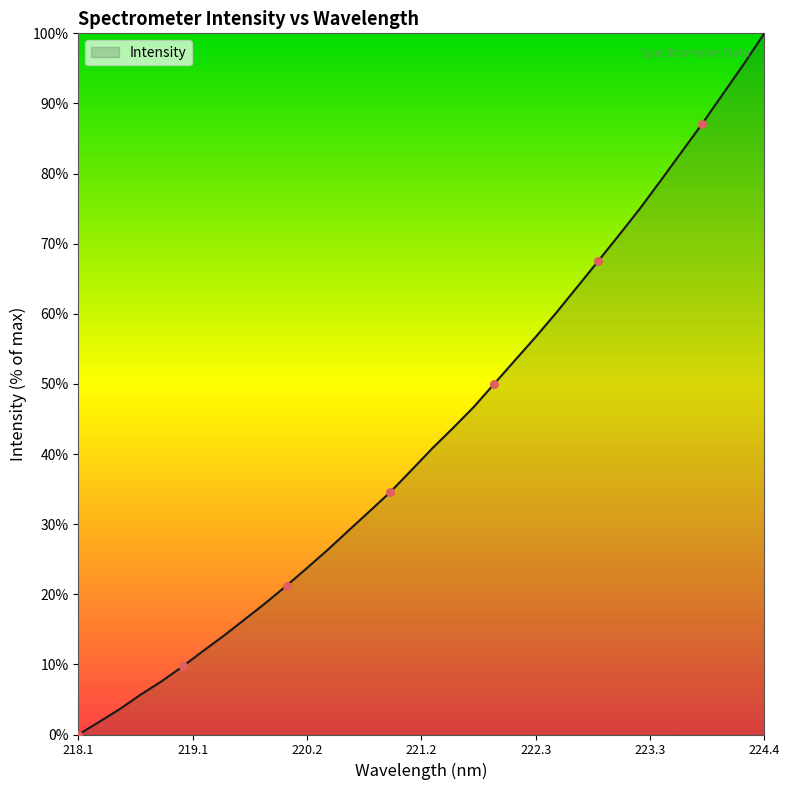

What is the greatest value displayed?

100.0